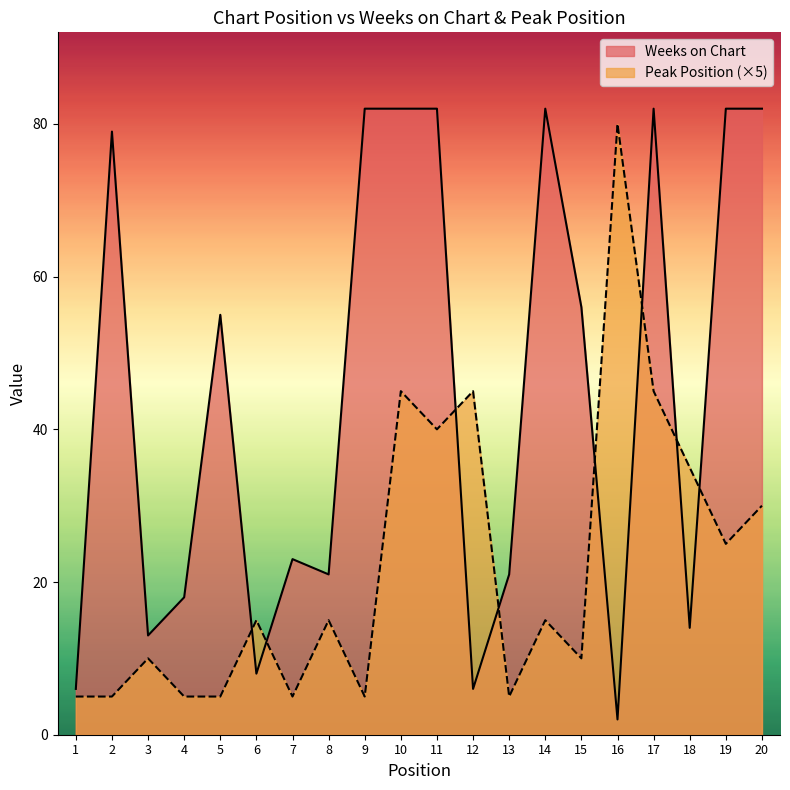

How many intersections are there between Peak Position and Weeks on Chart?

8